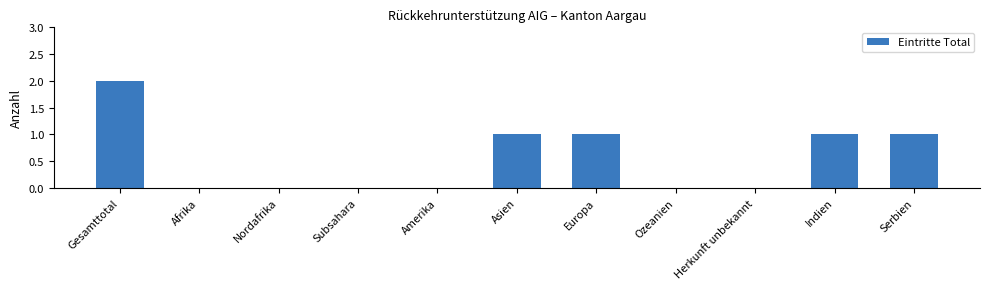

Is it true that the value at Indien is 1?

True